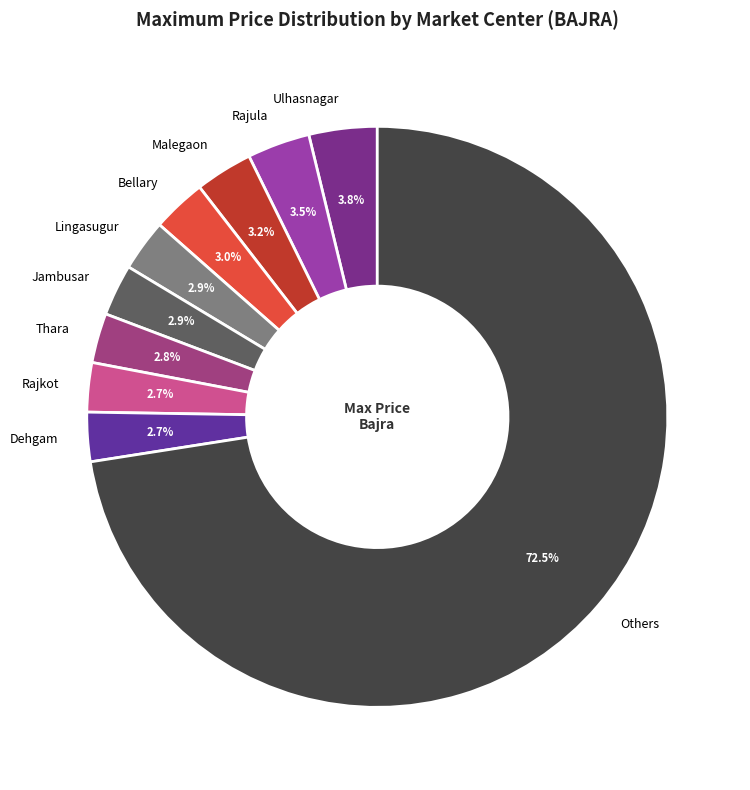

Which slice is the largest?

Others